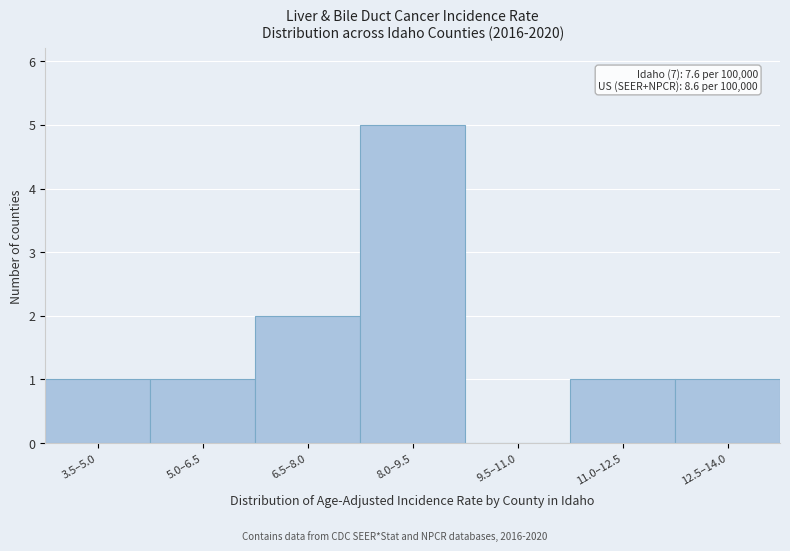

Reading right to left, transcribe all the data shown in this chart.

12.5–14.0=1	11.0–12.5=1	9.5–11.0=0	8.0–9.5=5	6.5–8.0=2	5.0–6.5=1	3.5–5.0=1